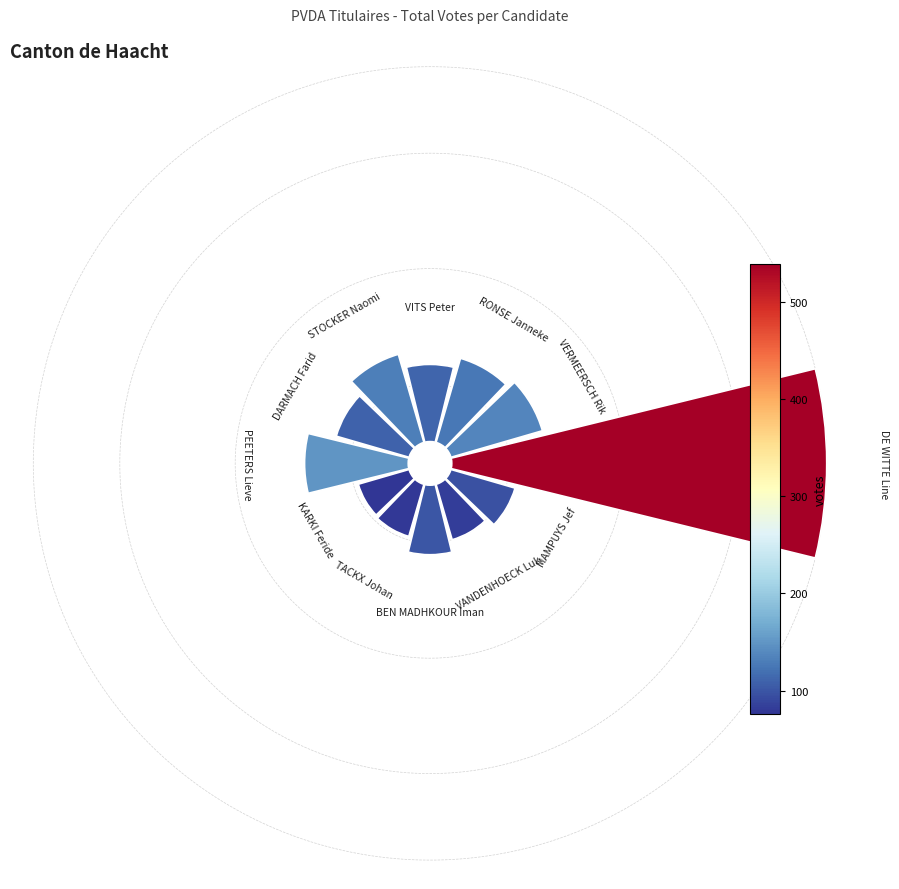

Is it true that 10 is 13% of the pie?

False